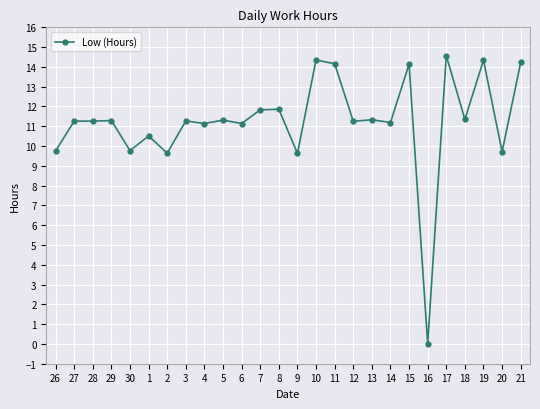

Which label corresponds to the largest value in the chart?

17